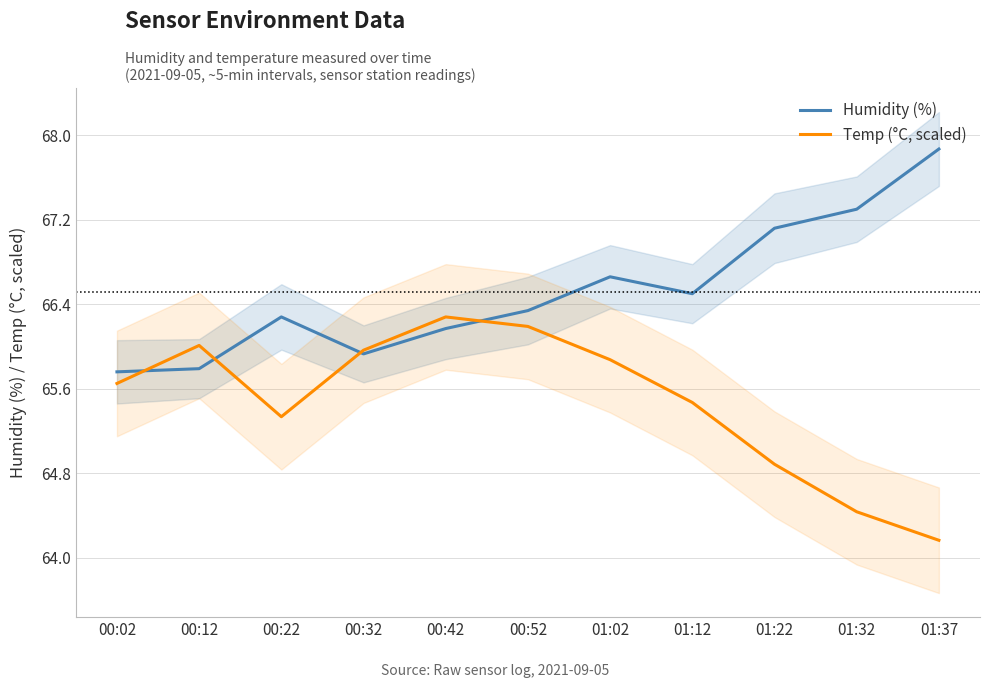

Which category has the lowest value across all series?

01:37